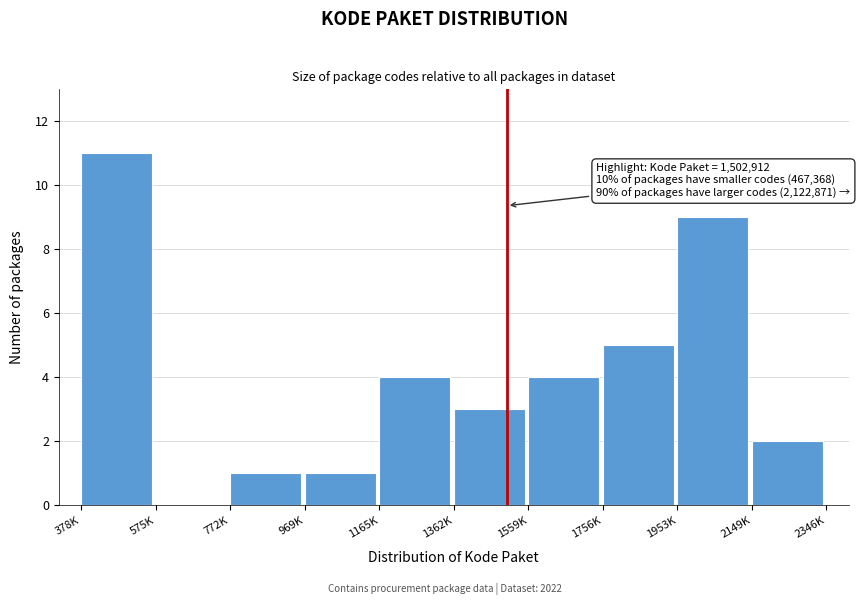

Reading left to right, list all the values displayed in this chart.

378K=11	575K=0	772K=1	969K=1	1165K=4	1362K=3	1559K=4	1756K=5	1953K=9	2149K=2